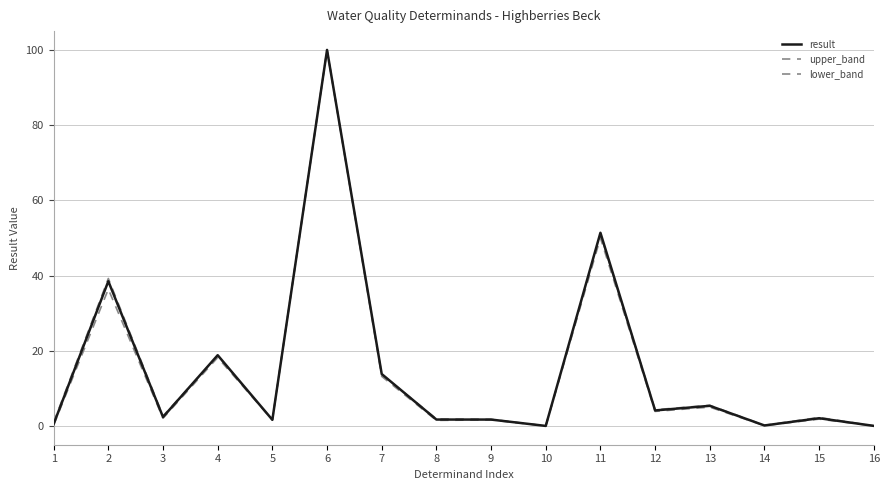

List the series in order of their overall mean, lowest first.

lower_band, result, upper_band